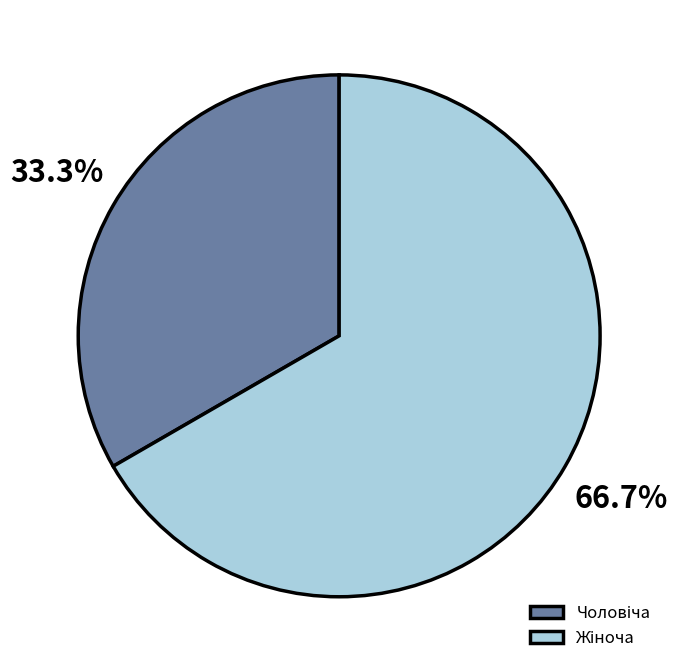

Is there a majority slice in this chart?

Yes